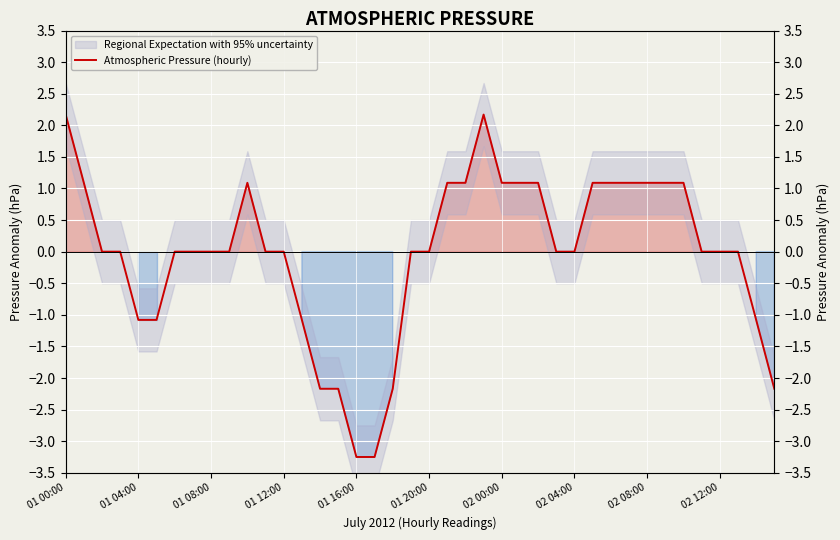

Reading right to left, extract all data points from this chart.

-2.2	-1.1	0.0	0.0	0.0	1.1	1.1	1.1	1.1	1.1	1.1	0.0	0.0	1.1	1.1	1.1	2.2	1.1	1.1	0.0	0.0	-2.2	-3.2	-3.2	-2.2	-2.2	-1.1	0.0	0.0	1.1	0.0	0.0	0.0	0.0	-1.1	-1.1	0.0	0.0	1.1	2.2